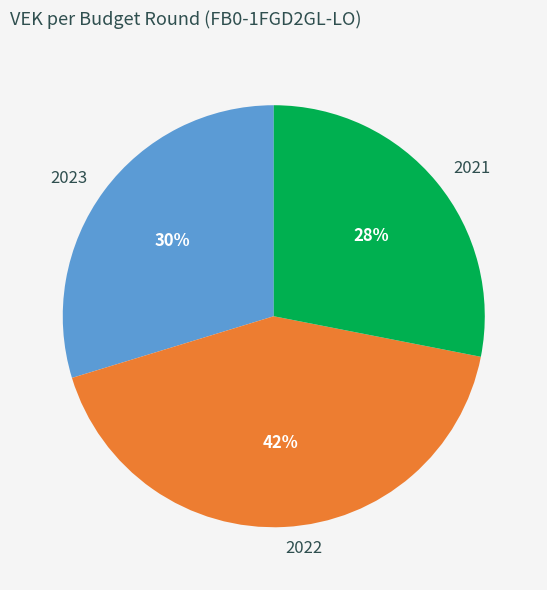

Count the number of slices in the pie.

3